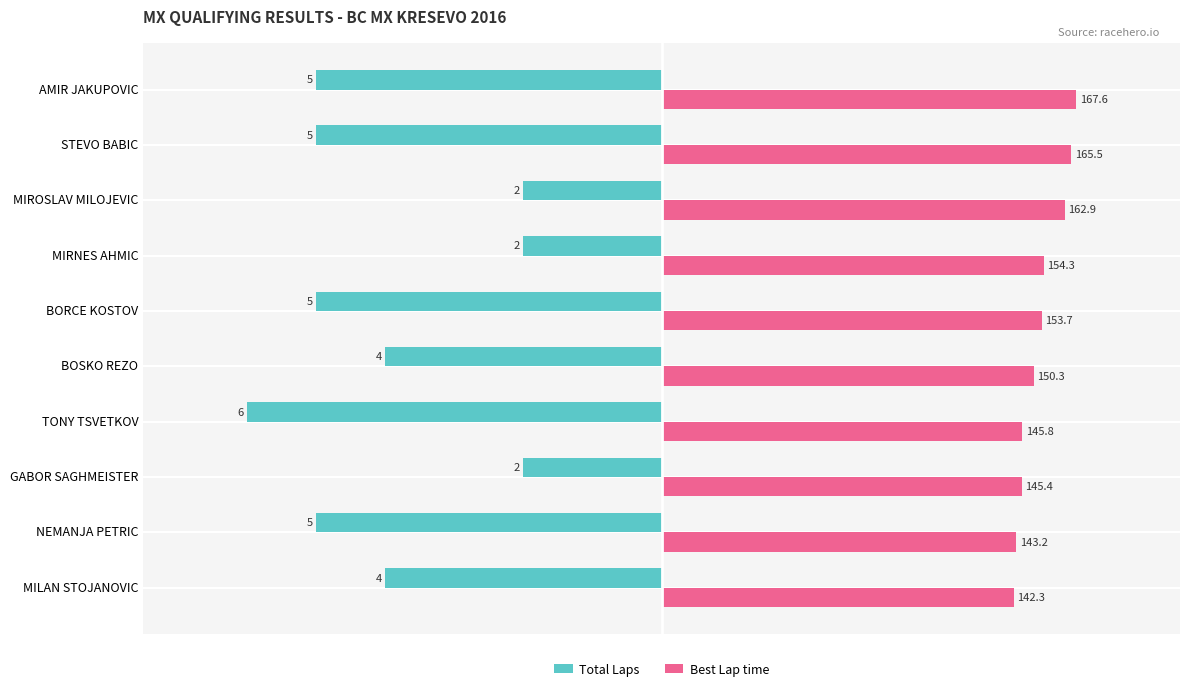

What are all the series names shown in the legend?

Total Laps, Best Lap time